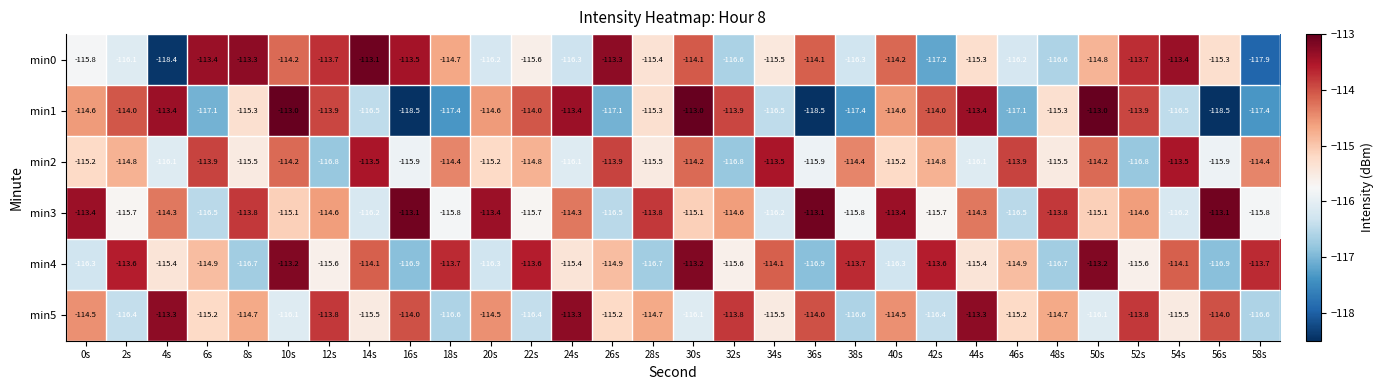

What is the difference between the maximum and second lowest values in the min5 series?

3.3